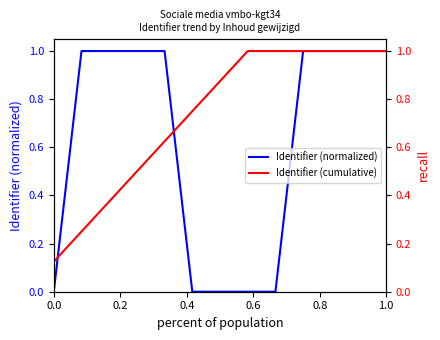

What is the maximum value for Identifier (normalized)?

1.0